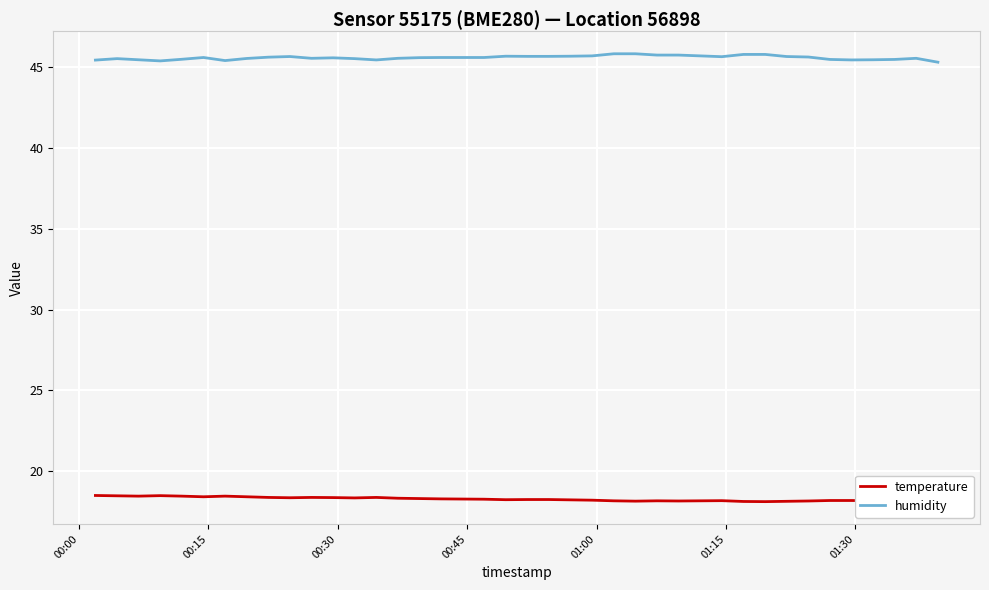

Which series has the largest total across all categories?

humidity